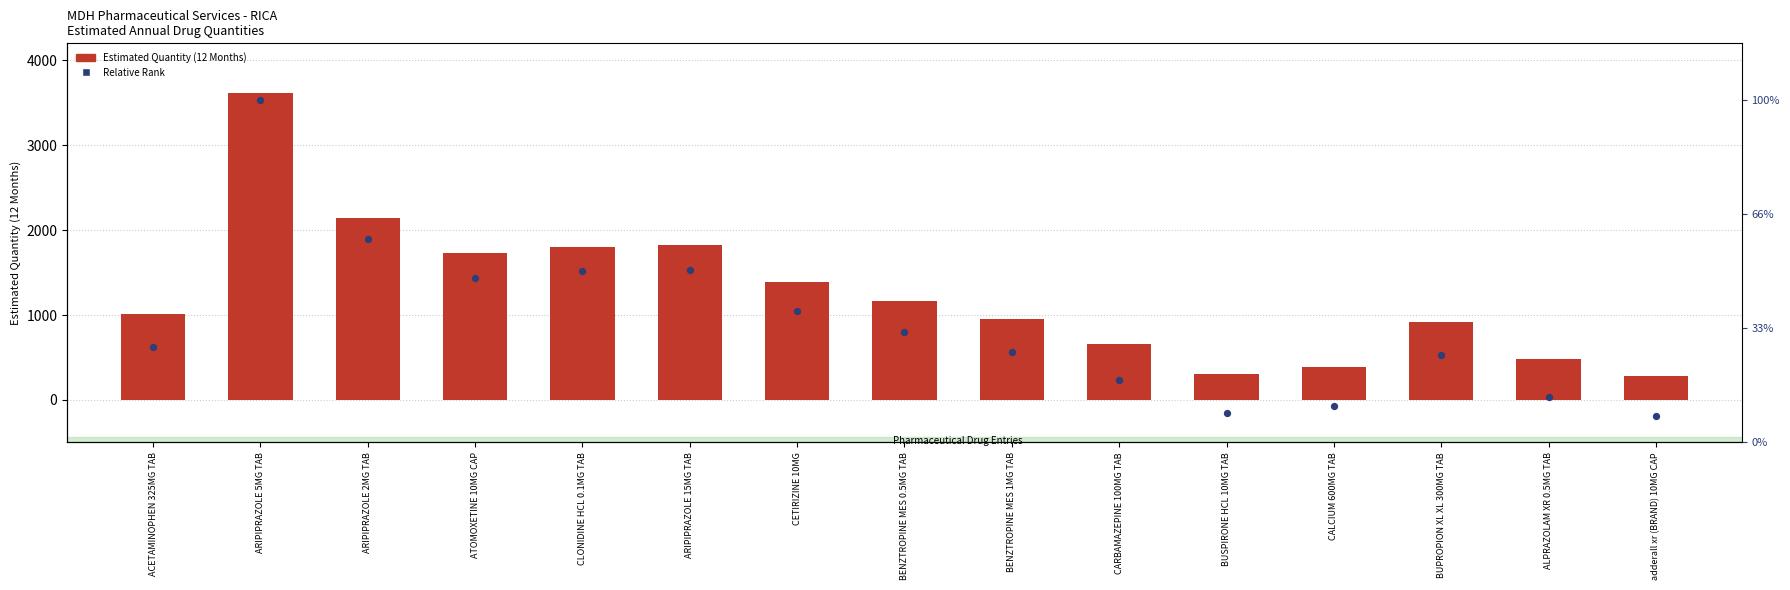

At which category is the sum across all series the highest?

ARIPIPRAZOLE 5MG TAB